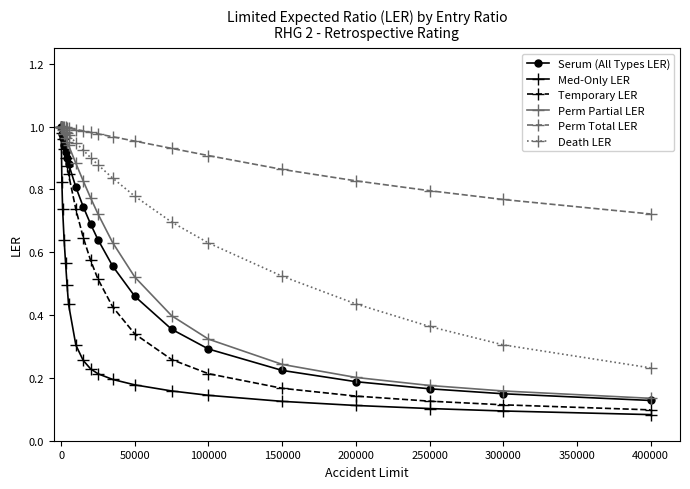

Which series has the largest total across all categories?

Perm Total LER